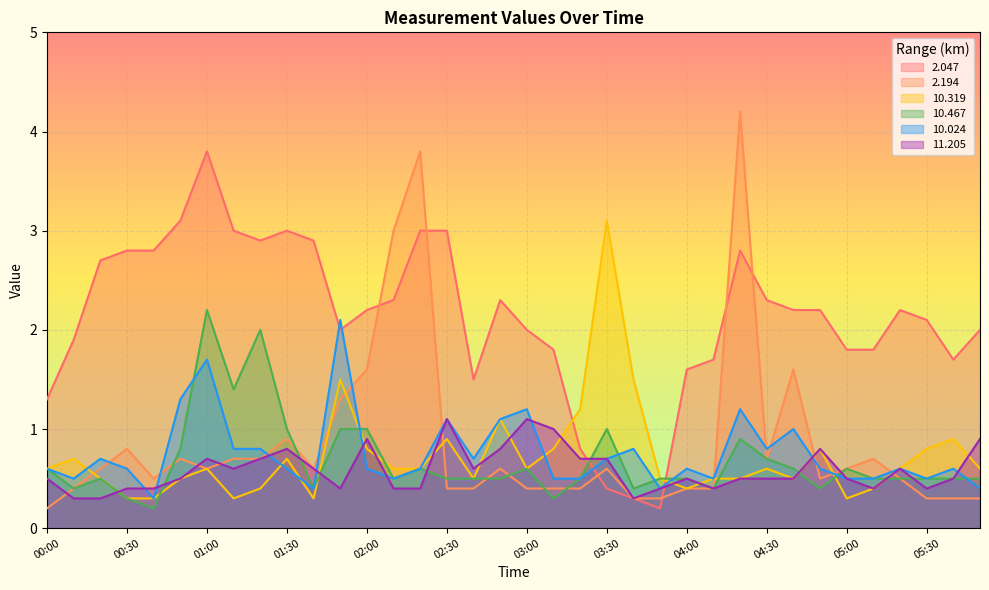

Which has a higher value, 02:00 or 02:50?

02:50